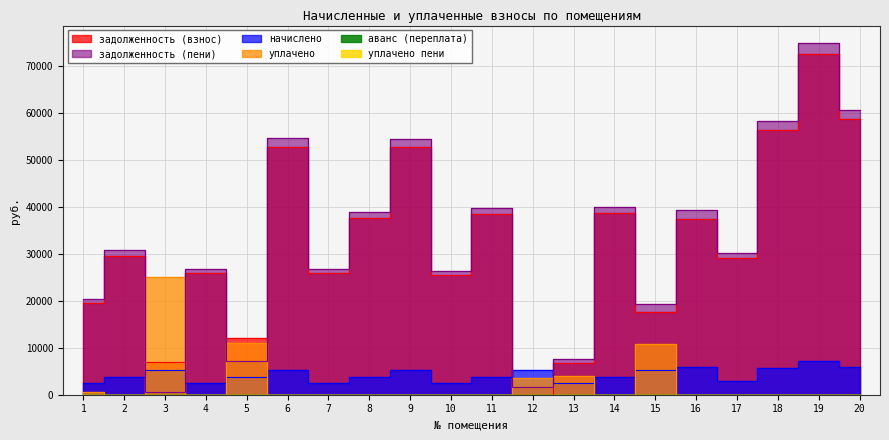

Is this an area chart (filled region under the line)?

No